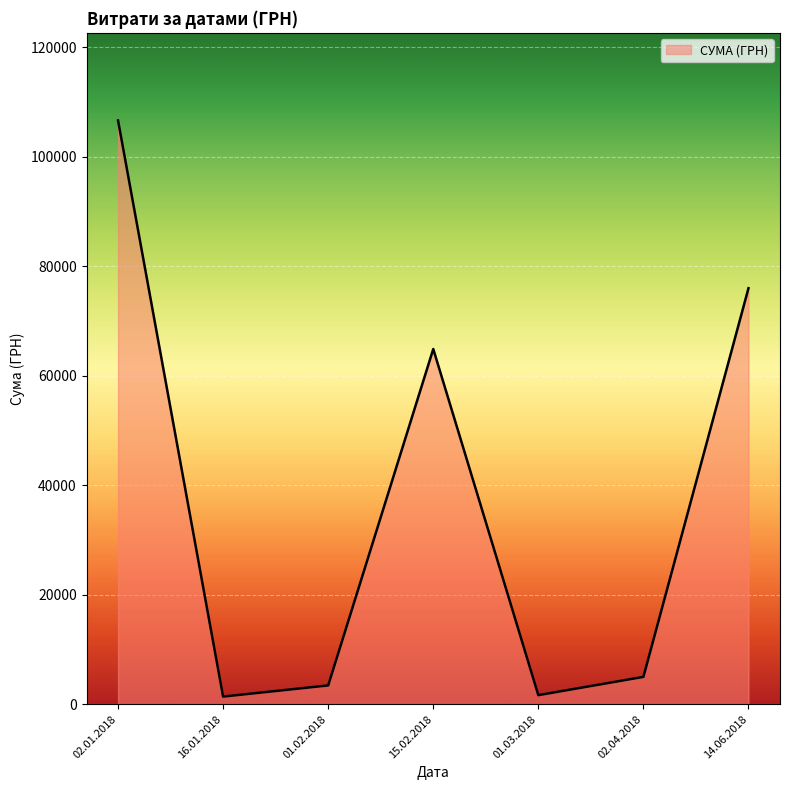

True or false: there are more than 1 points higher than both neighbors.

False